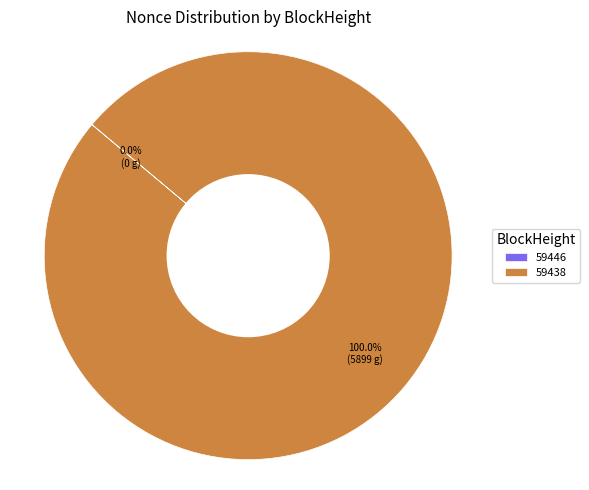

The 59438 slice represents 100% of the pie. True or false?

True